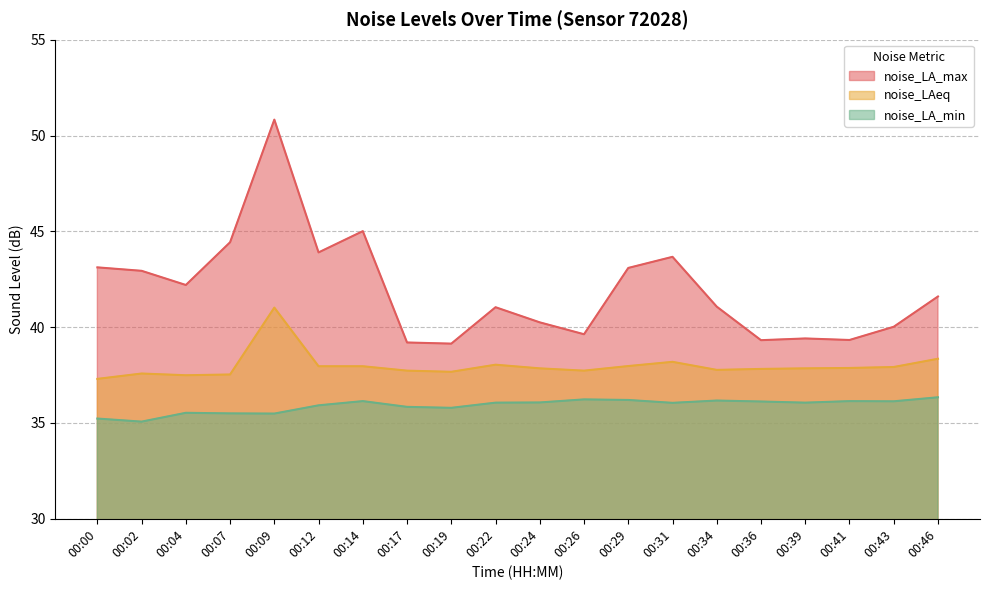

True or false: noise_LA_max and noise_LAeq intersect in this chart.

False